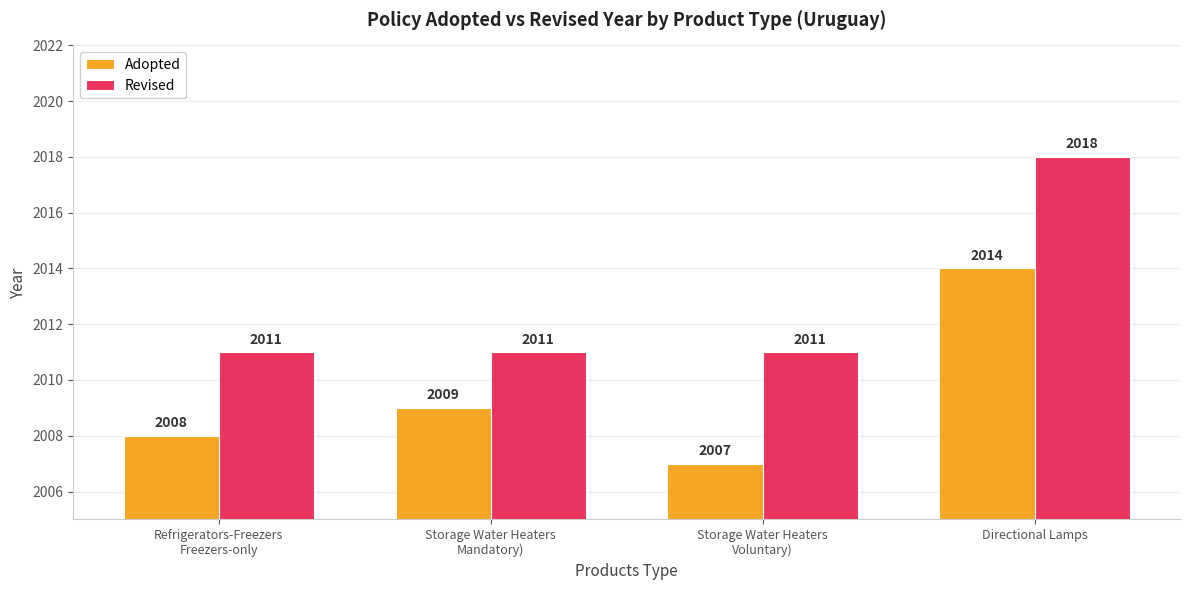

At which category is the sum across all series the highest?

Directional Lamps